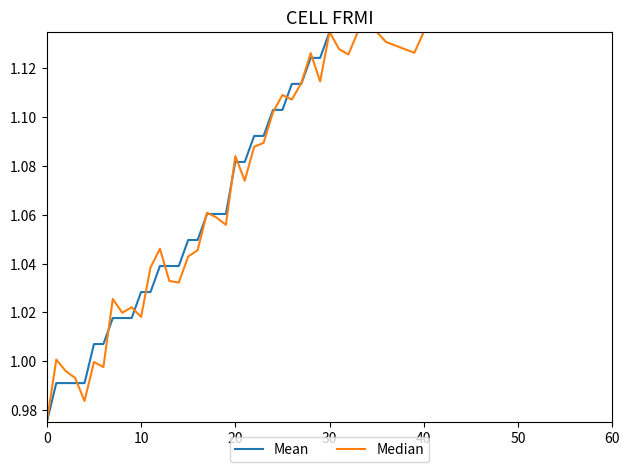

What is the lowest value of the Mean series?

1.0